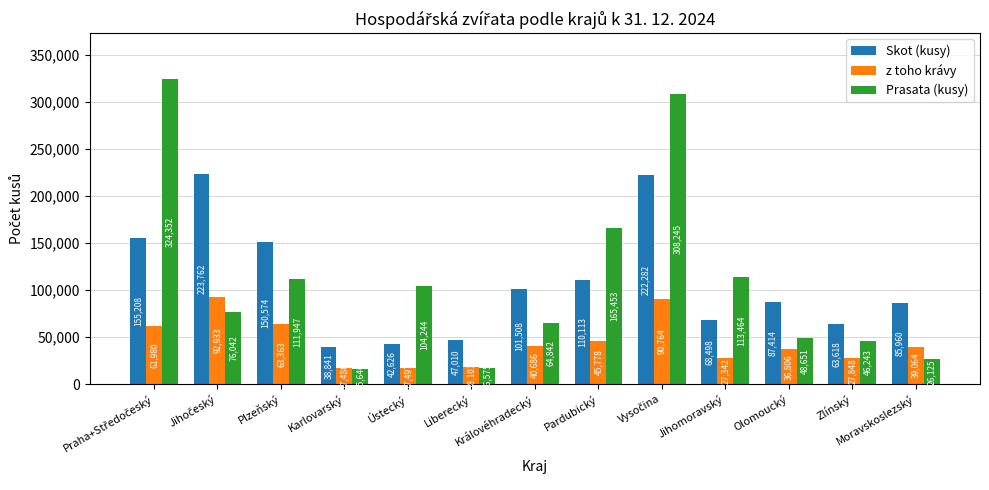

Between Liberecký and Pardubický, which series saw the biggest shift?

Prasata (kusy)